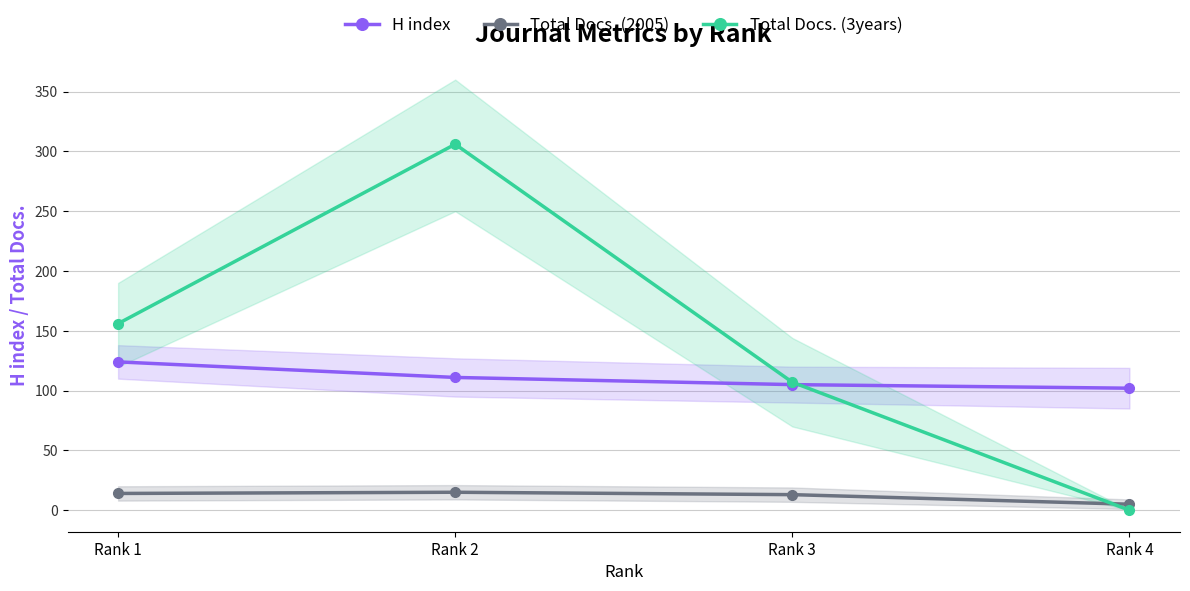

How many lines are shown in the chart?

3